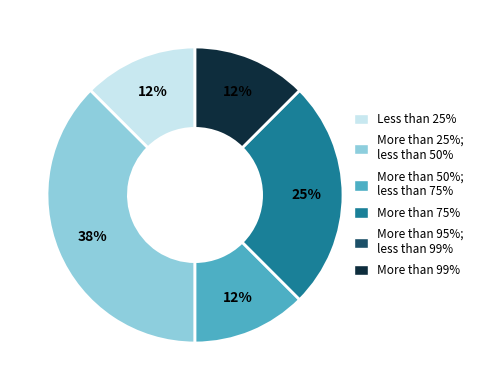

Does any single category account for the majority?

No